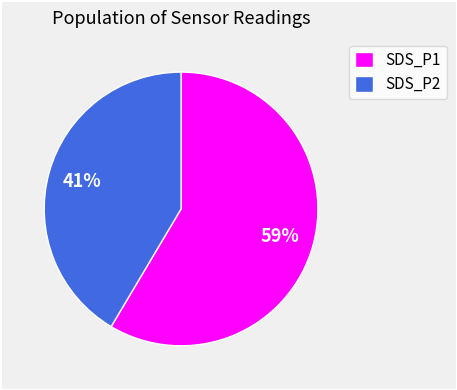

Rank the categories by value from highest to lowest.

SDS_P1, SDS_P2